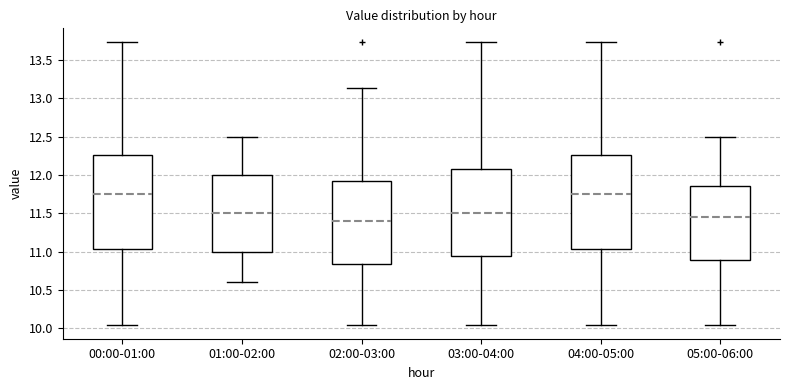

Reading left to right, read every box against the y-axis: the position of its median line, the range the box covers, and the ends of its whiskers. The values are not printed on the chart, so give them approximately, as read against the axis.

00:00-01:00: median 11.75, box 11.05 to 12.25, whiskers 10.05 to 13.75
01:00-02:00: median 11.50, box 11.00 to 12.00, whiskers 10.60 to 12.50
02:00-03:00: median 11.40, box 10.85 to 11.90, whiskers 10.05 to 13.15
03:00-04:00: median 11.50, box 10.95 to 12.10, whiskers 10.05 to 13.75
04:00-05:00: median 11.75, box 11.05 to 12.25, whiskers 10.05 to 13.75
05:00-06:00: median 11.45, box 10.90 to 11.85, whiskers 10.05 to 12.50